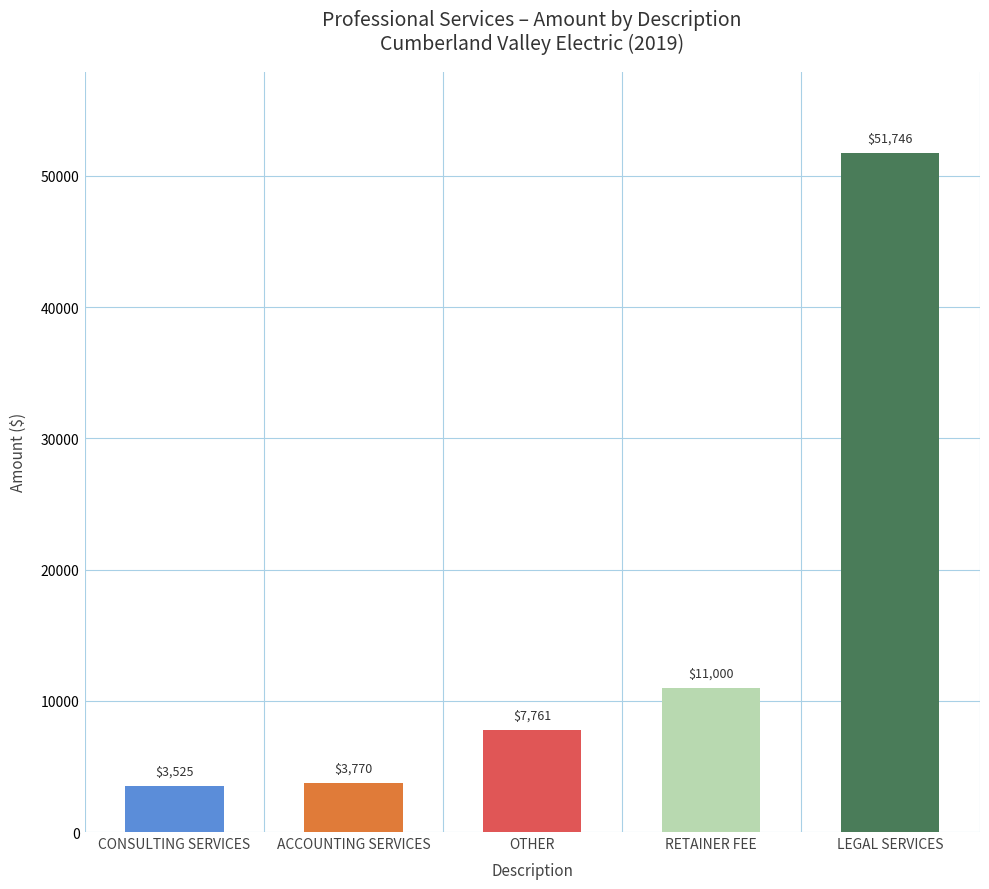

What is the value of the 5th bar from the left?

51745.7